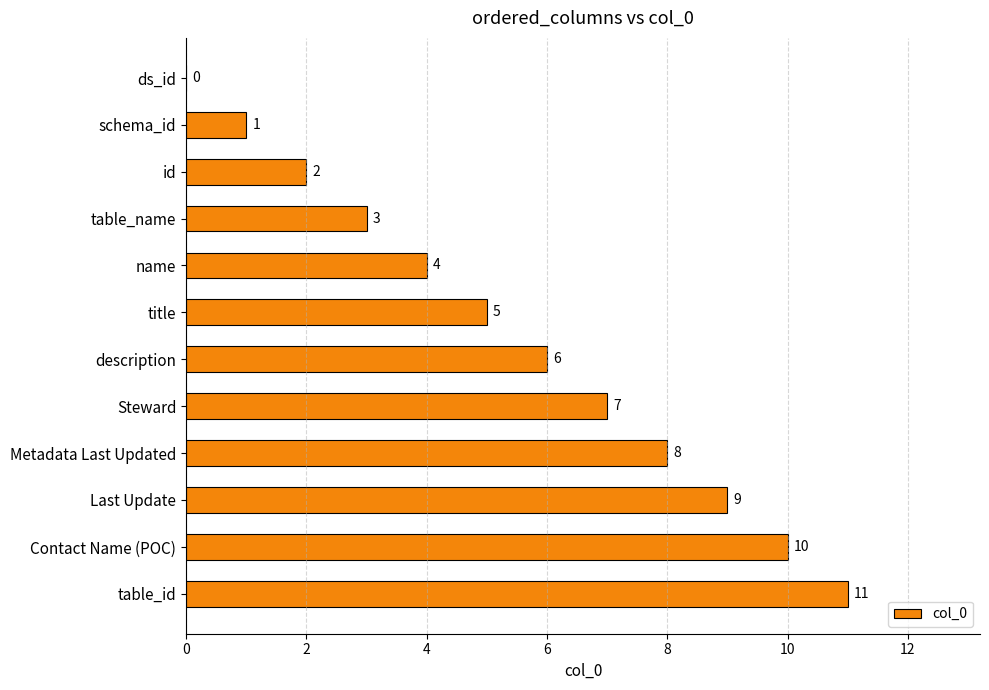

What is the sum of all values?

66